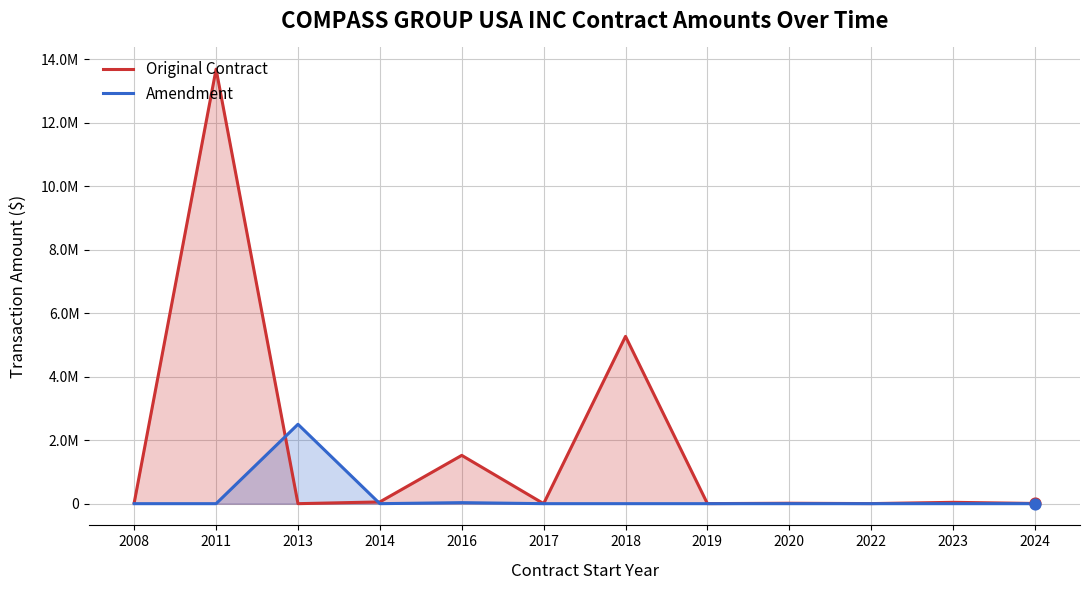

What are all the series names shown in the legend?

Original Contract, Amendment